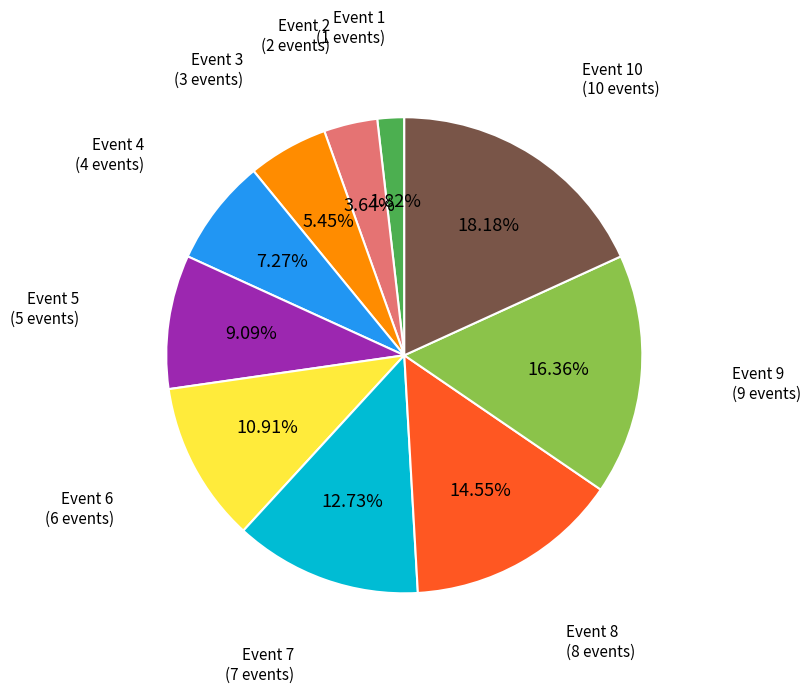

Is there a majority slice in this chart?

No